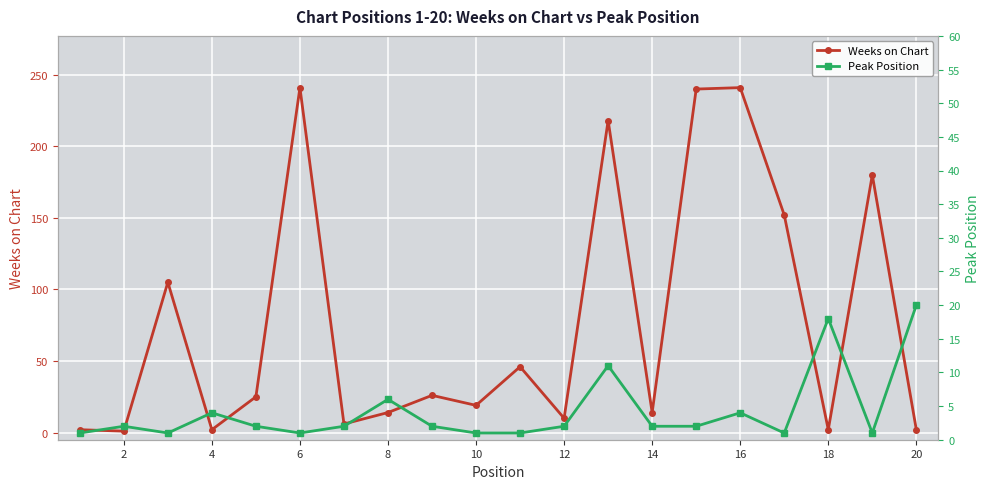

In Peak Position, how many points are higher than both neighbors (excluding endpoints)?

6